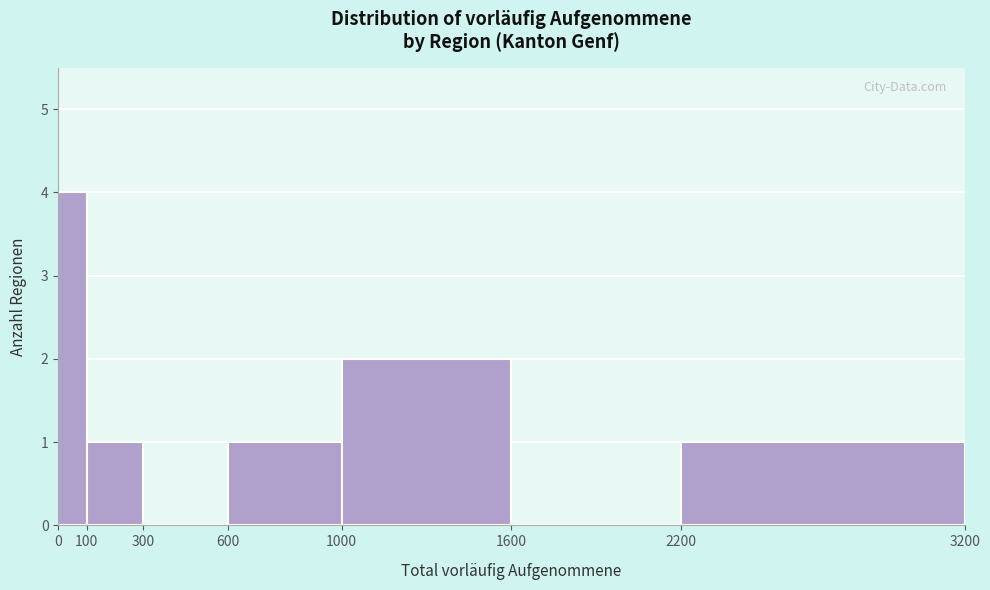

What is the height of the bar covering 1000 to 1600 on the x-axis? The values are not printed on the chart, so give them approximately, as read against the axis.

2